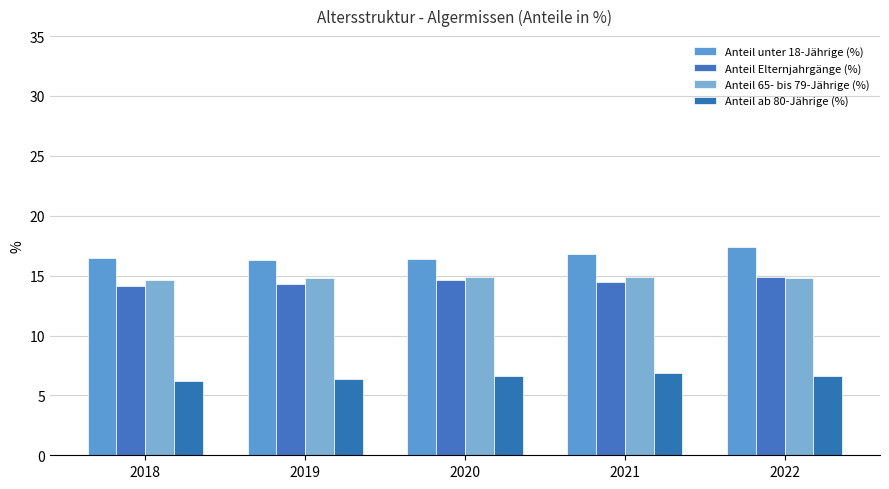

At which category does the chart reach its peak across all series?

2022